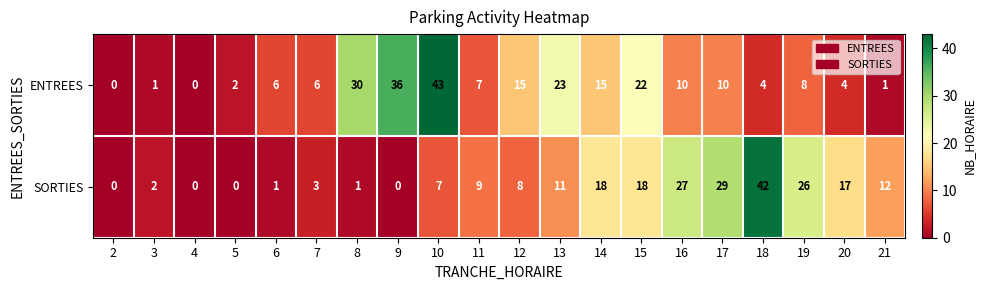

Which series has the largest total across all categories?

ENTREES